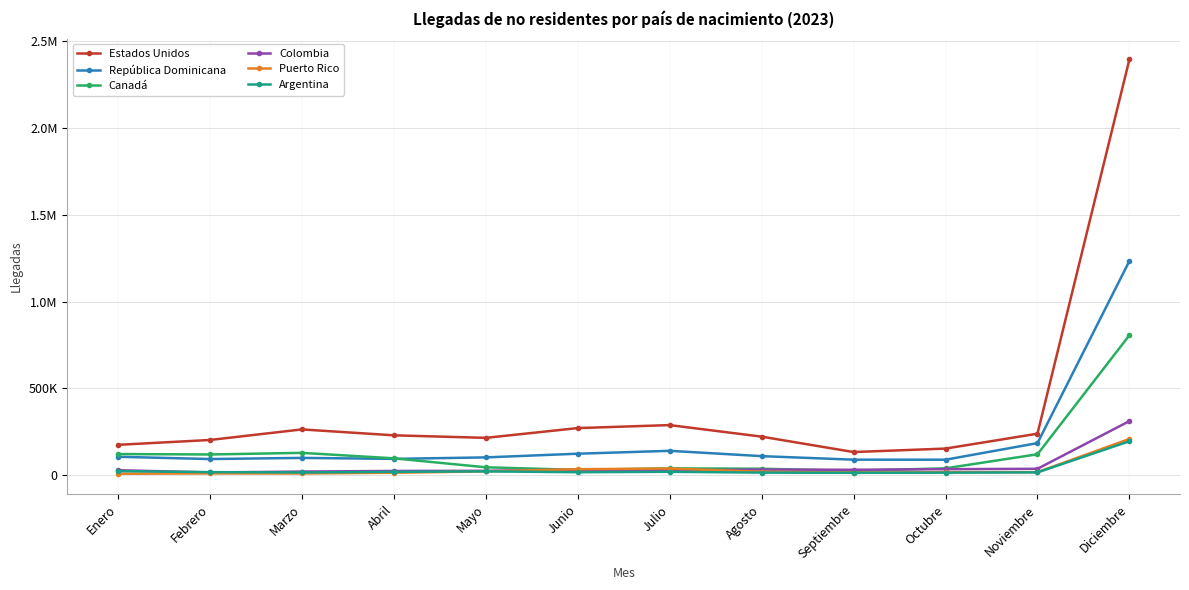

What is the total value across all series at Octubre?

349630